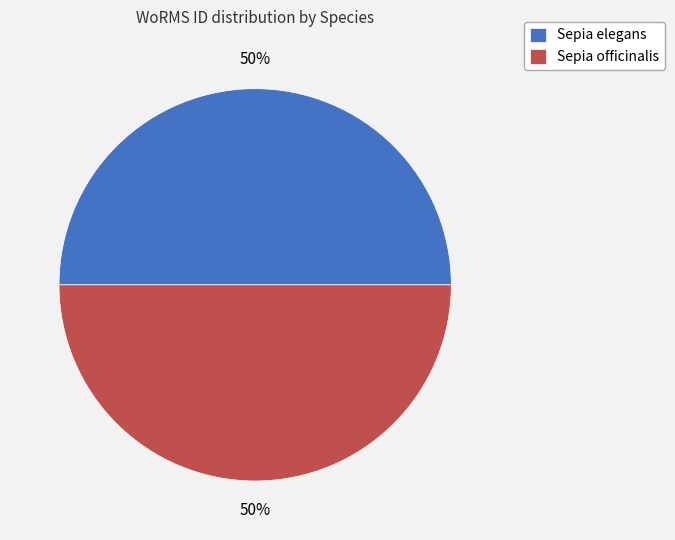

How many segments does this pie chart have?

2